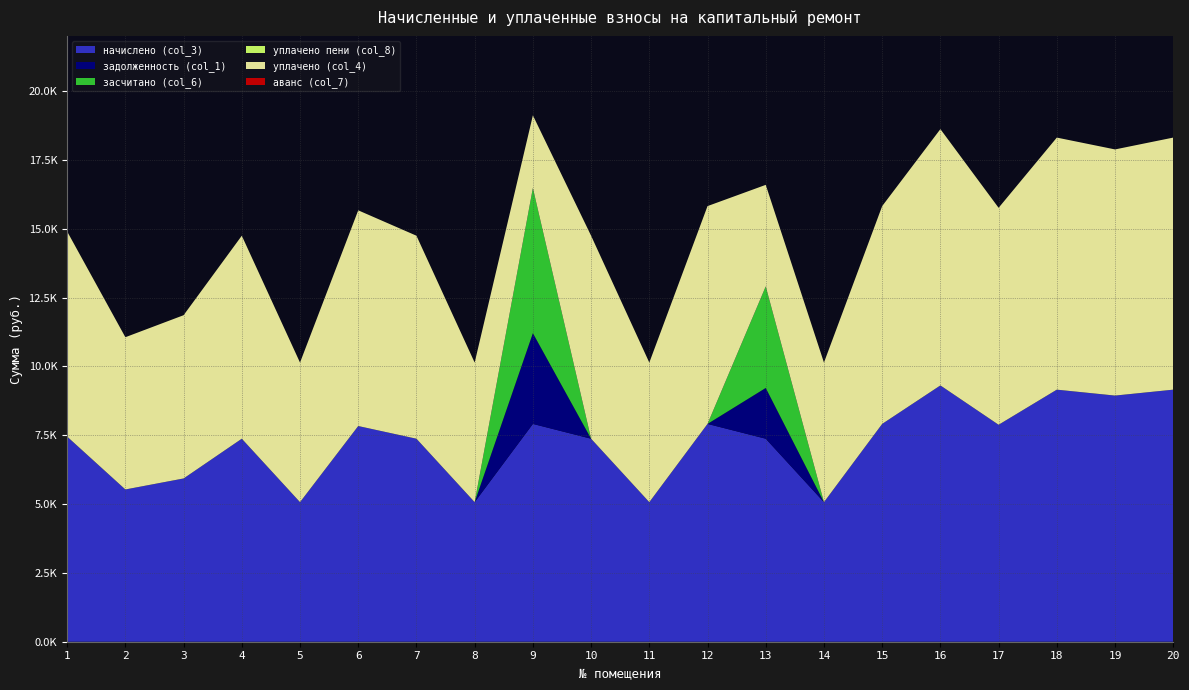

Reading right to left, what are all the values shown in this chart?

начислено (col_3): 9154.6	8939.5	9154.4	7879.7	9308.2	7910.4	5068.8	7372.8	7910.4	5068.8	7372.8	7910.4	5068.8	7372.8	7833.6	5068.8	7372.8	5929.0	5529.6	7449.6
задолженность (col_1): 0.0	0.0	0.0	0.0	0.0	0.0	0.0	1843.2	0.0	0.0	0.0	3296.0	0.0	0.0	0.0	0.0	0.0	0.0	0.0	0.0
засчитано (col_6): 0.0	0.0	0.0	0.0	0.0	0.0	0.0	3686.4	0.0	0.0	0.0	5273.6	0.0	0.0	0.0	0.0	0.0	0.0	0.0	0.0
уплачено пени (col_8): 0.0	0.0	0.0	0.0	0.0	0.0	0.0	3.5	0.0	0.0	0.0	0.0	0.0	0.0	0.0	0.0	0.0	0.0	0.0	0.0
уплачено (col_4): 9154.6	8939.5	9154.4	7879.7	9308.2	7910.4	5068.8	3686.4	7910.4	5068.8	7372.8	2636.8	5068.8	7372.8	7833.6	5068.8	7372.8	5929.0	5529.6	7449.6
аванс (col_7): 0.0	0.0	0.0	0.0	0.0	0.0	0.0	0.0	0.0	0.0	0.0	0.0	0.0	0.0	0.0	0.0	0.0	0.0	0.0	0.0